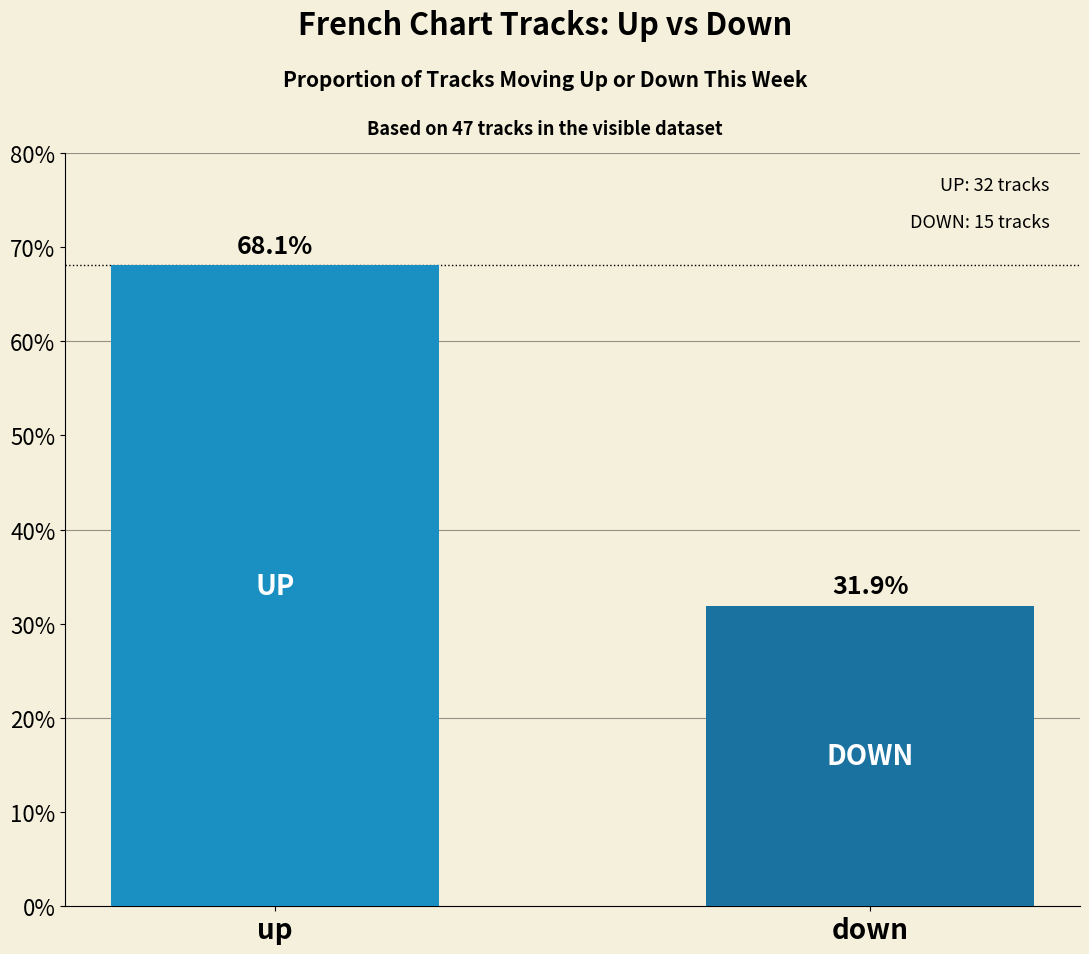

What is the change in value from up to down?

-36.2